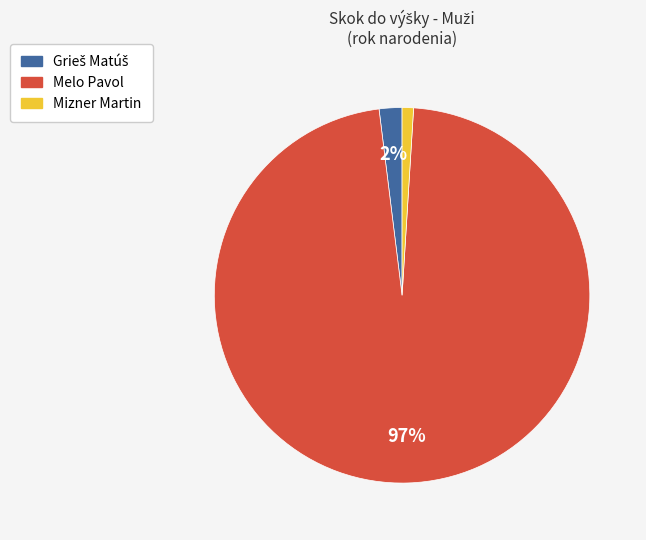

Which slice is the largest?

Melo Pavol